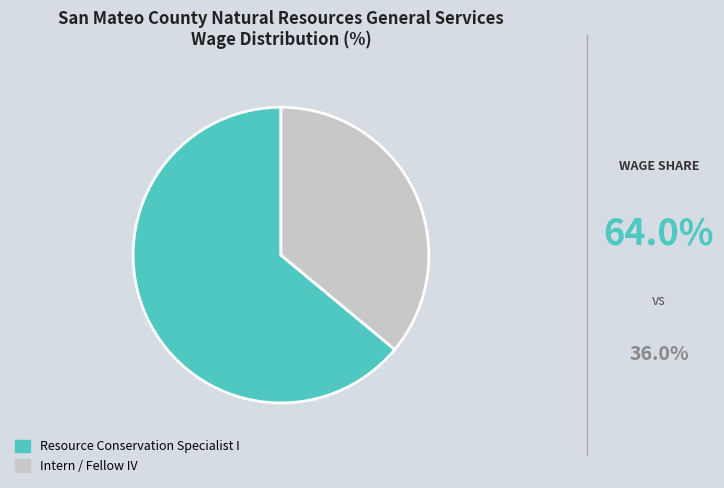

Between Resource Conservation Specialist I and Intern / Fellow IV, which is larger?

Resource Conservation Specialist I